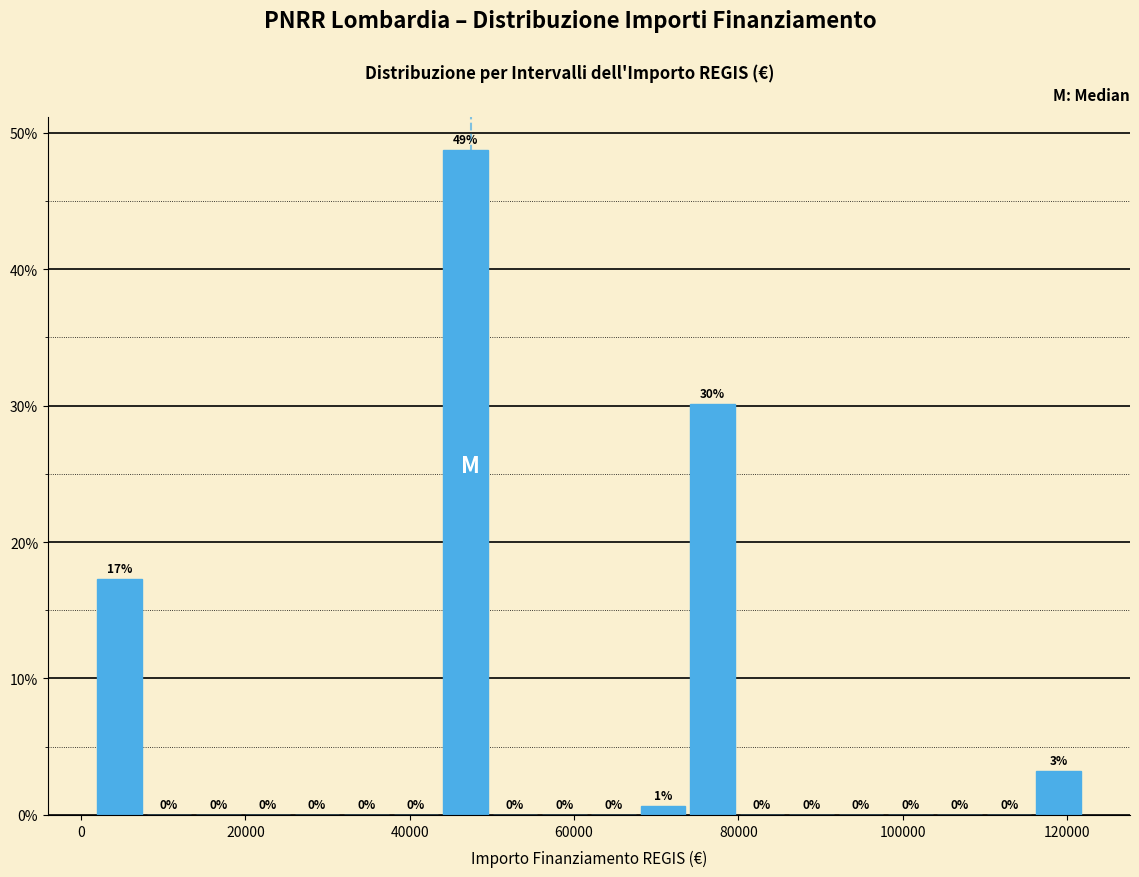

Around what value on the x-axis is the tallest bar? Give the approximate position of its centre, as read against the axis.

46000